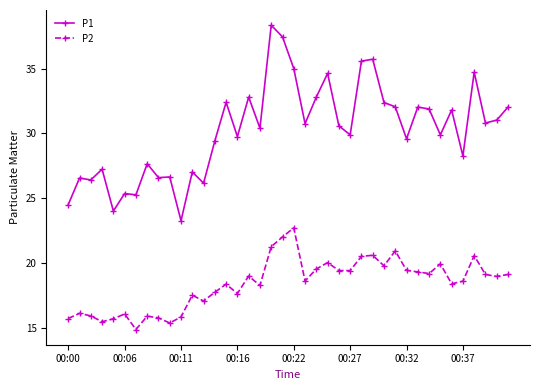

Which series has the largest range (max minus min)?

P1